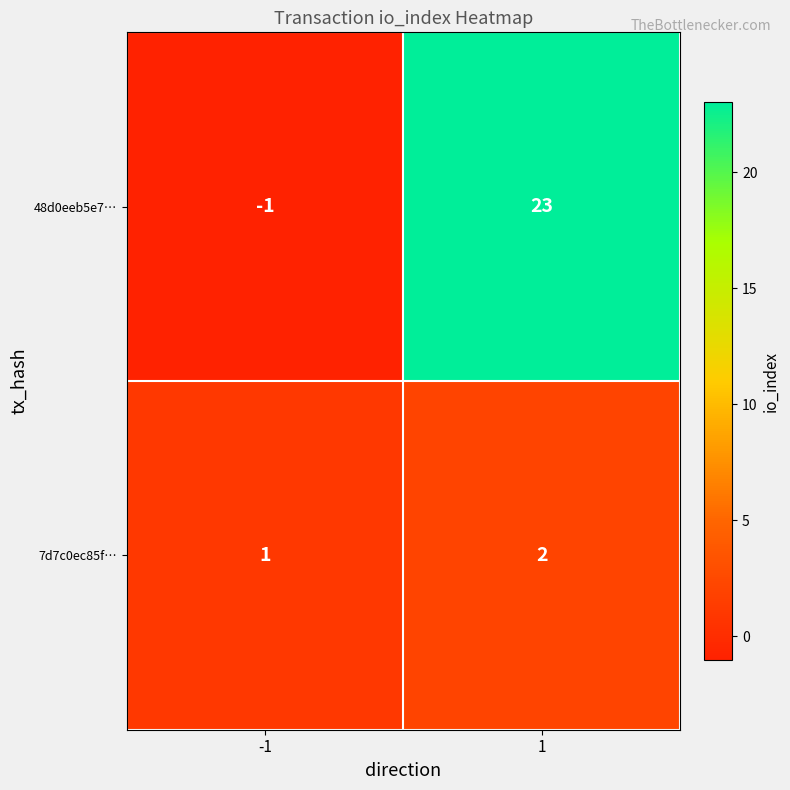

The 7d7c0ec85f… series shows 3 at 1. True or false?

False